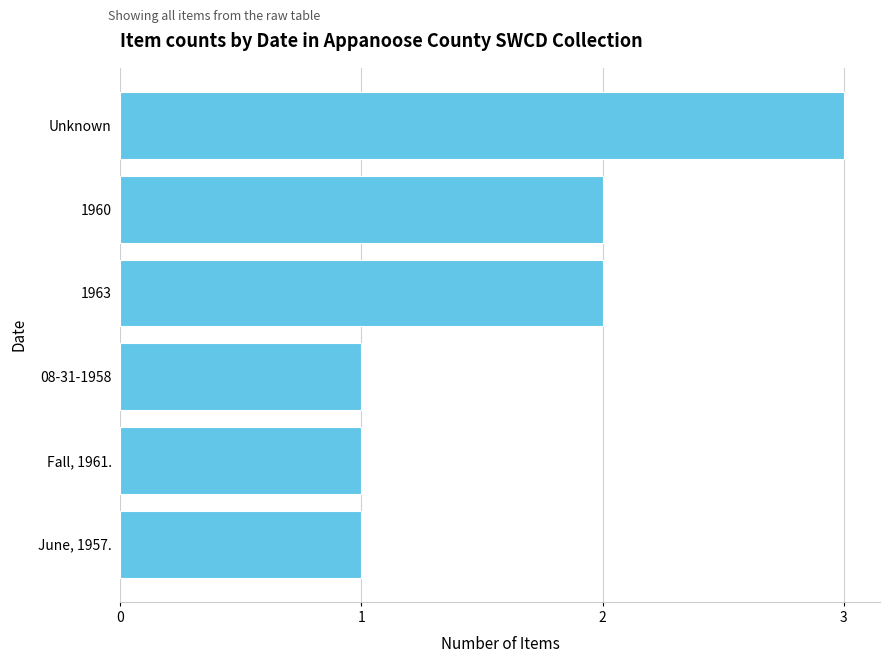

How many data points does each series have?

6